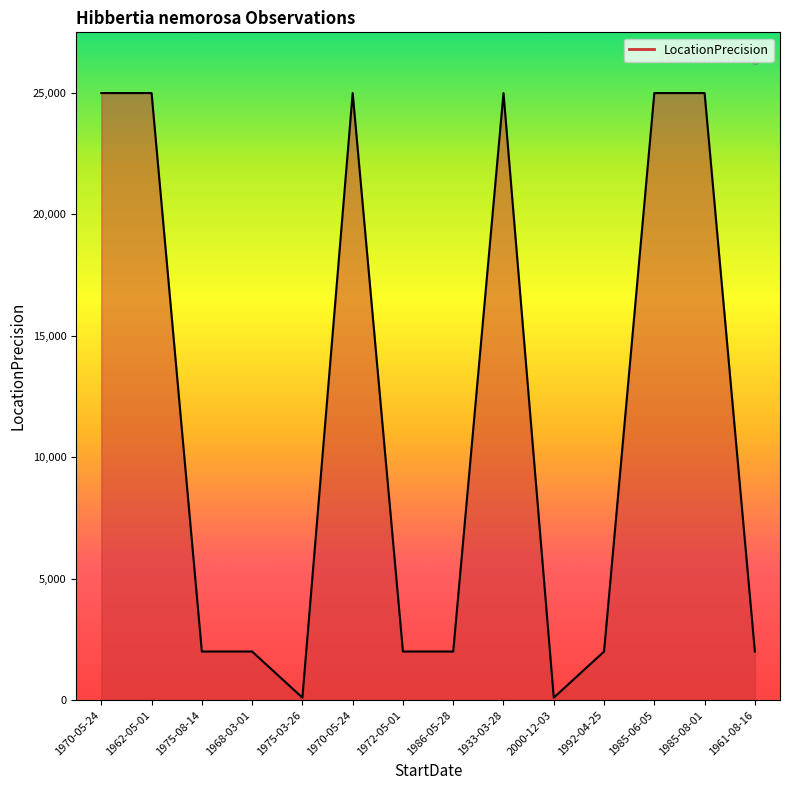

Approximately how many times larger is the value at 1962-05-01 compared to 1992-04-25?

12.5